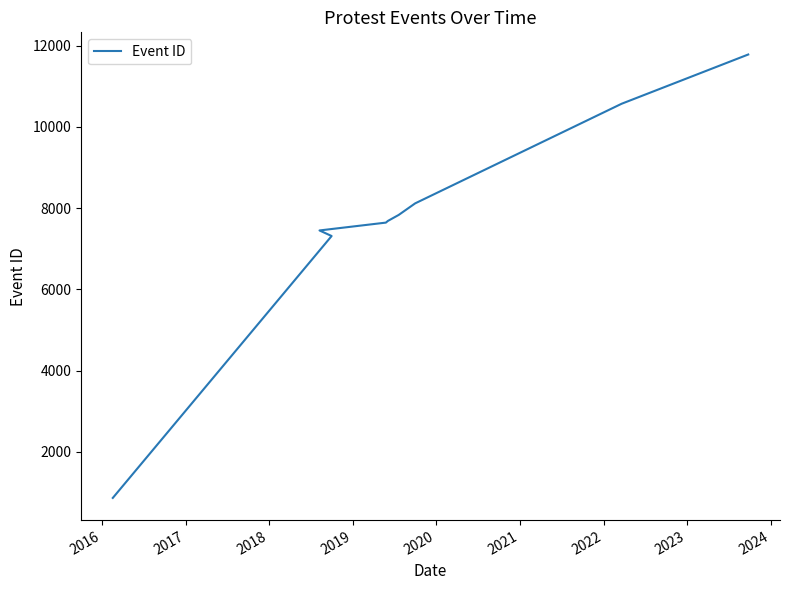

How many lines are shown in the chart?

1